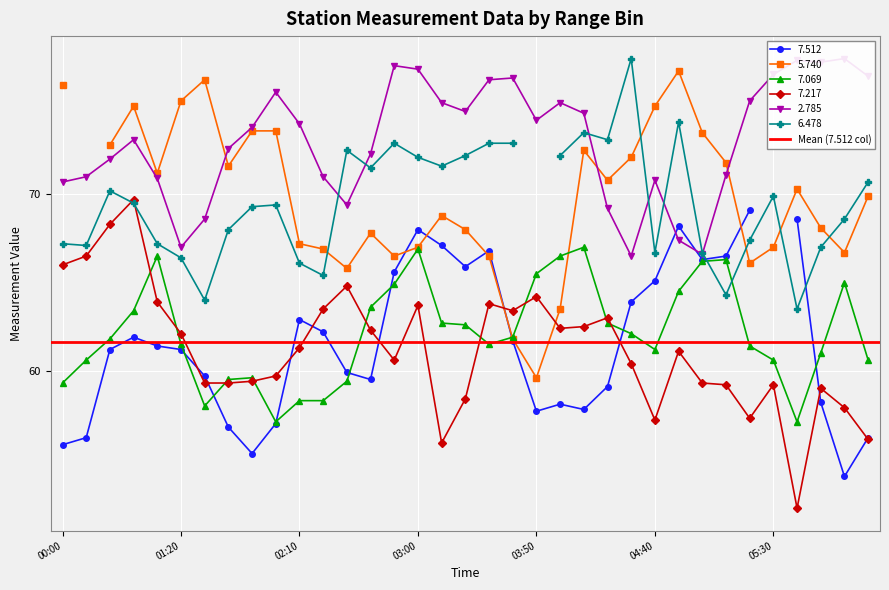

The 7.069 series shows 61.2 at 04:40. True or false?

True